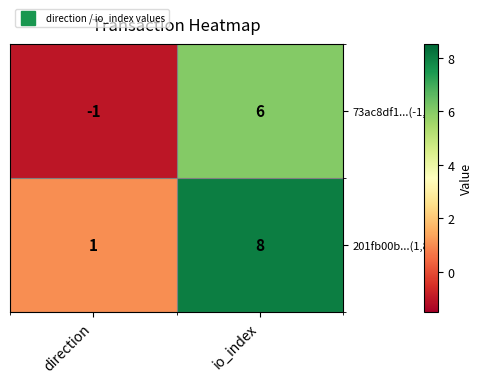

Count the number of categories in the chart.

2